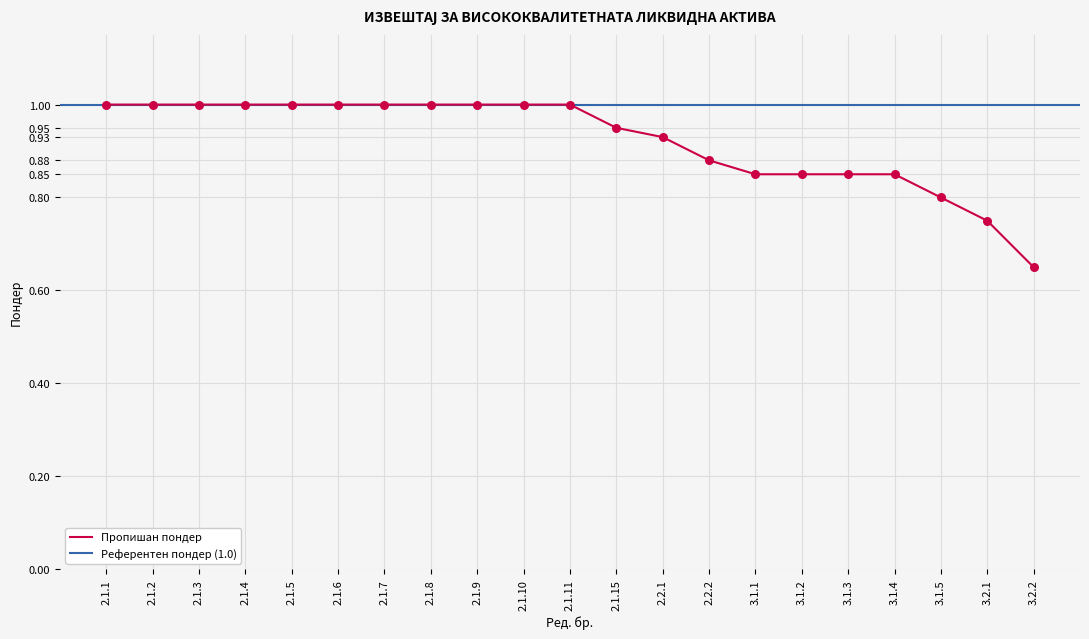

Approximately how many times larger is the value at 3.1.2 compared to 2.1.6?

0.8